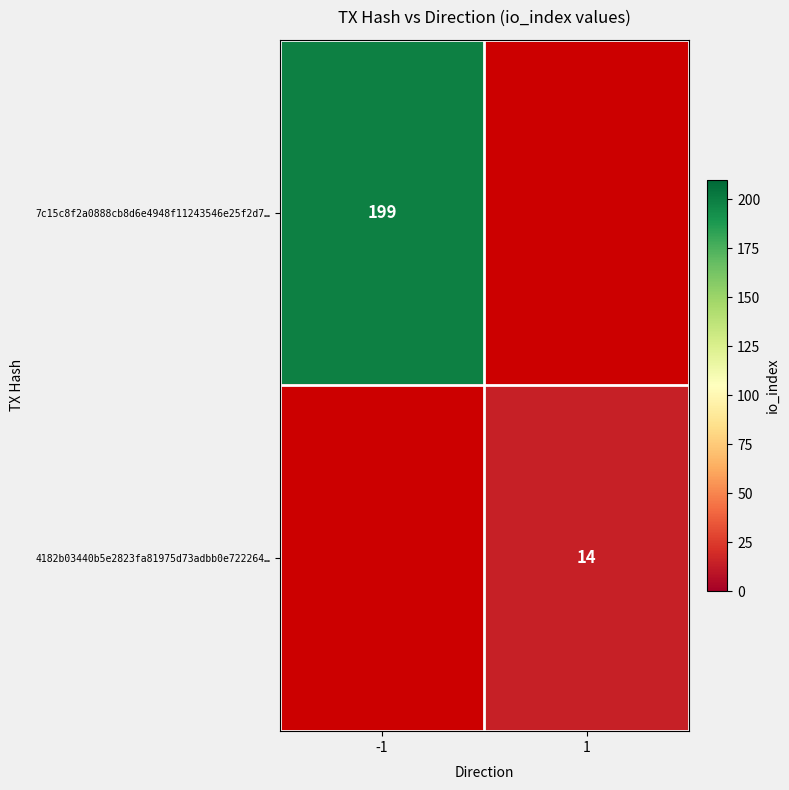

The value of 7c15c8f2a0888cb8d6e4948f11243546e25f2d7… at -1 is 199. True or false?

True